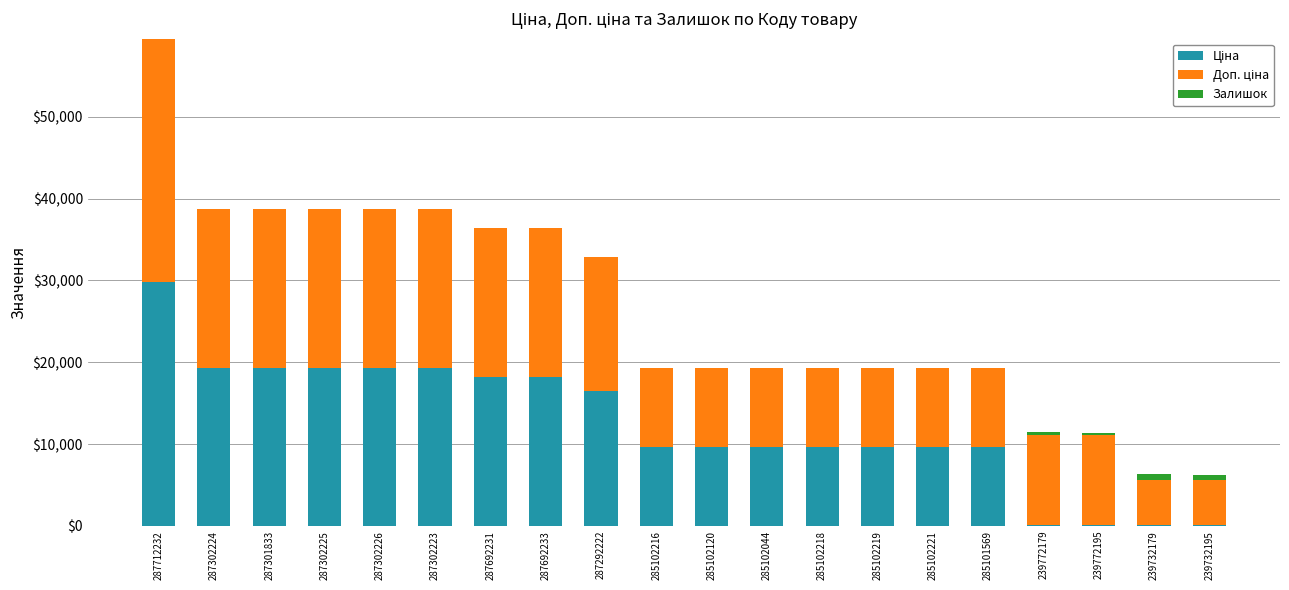

At which category is the sum across all series the highest?

287712232